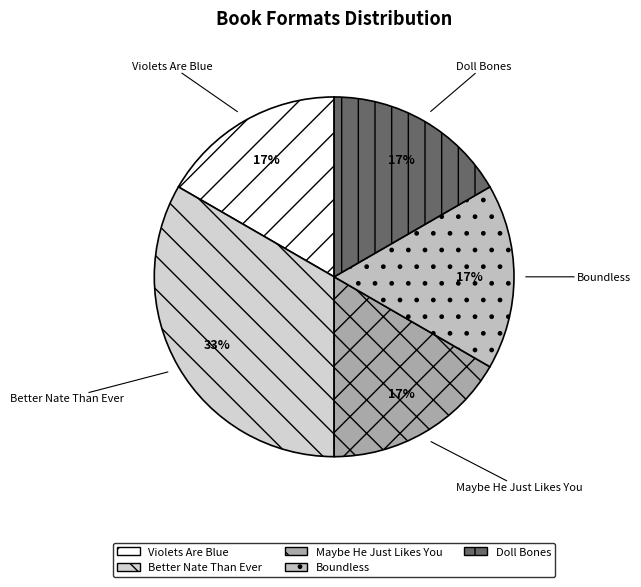

To the nearest percent, what is the average slice percentage?

20%